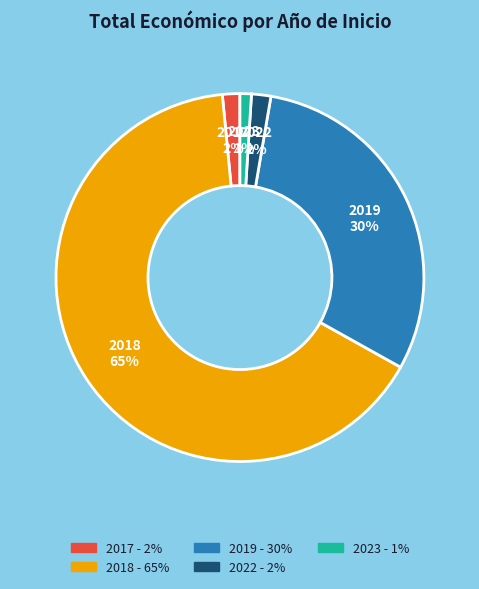

To the nearest percent, what is the difference between the largest and smallest slice percentages?

64%